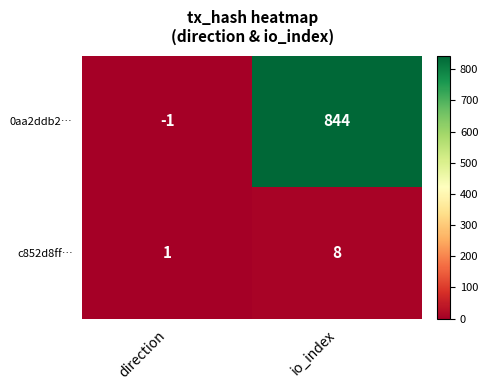

What is the average value of the 0aa2ddb2… series?

422